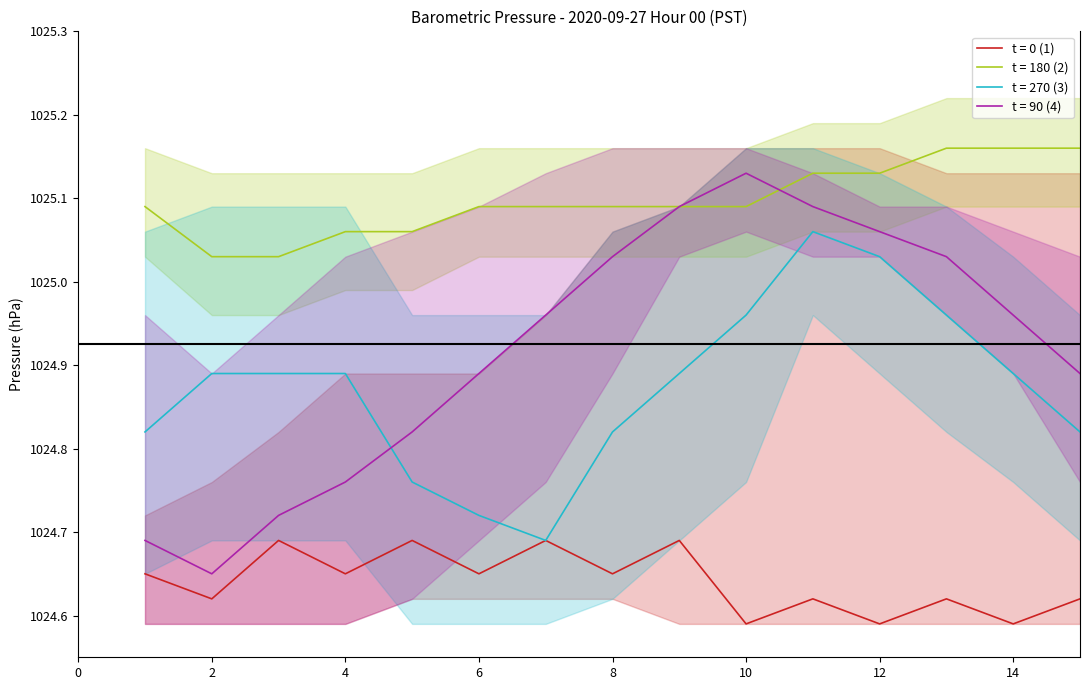

Is it true that Hour 00 (lower) equals 1350.6 at 1?

False